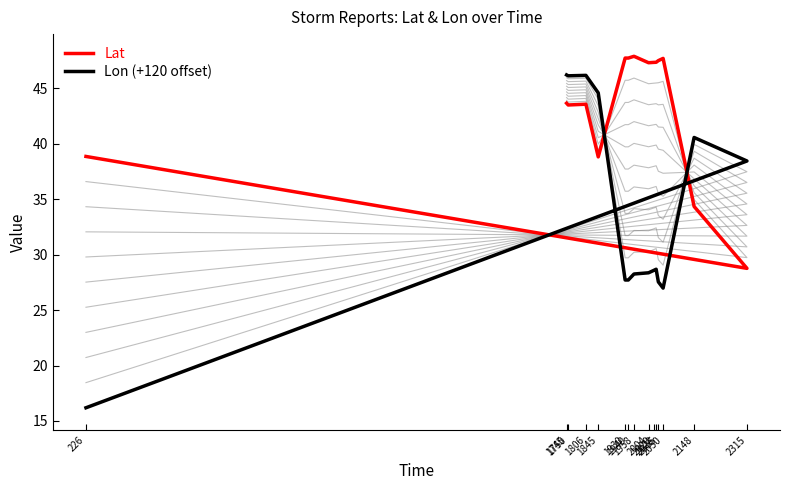

How many intersections are there between Lon (+120 offset) and Lat?

3